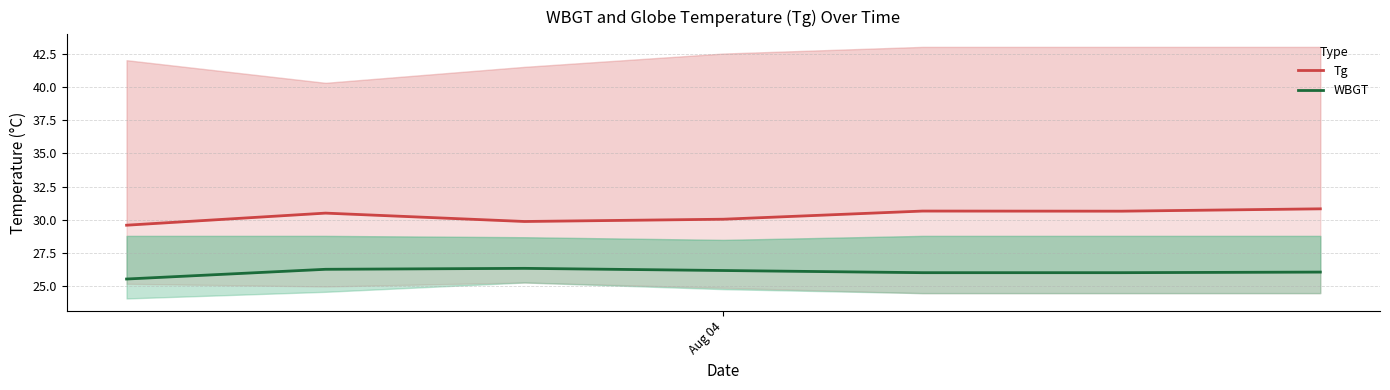

True or false: WBGT has a value of 40.9 at 6.

False